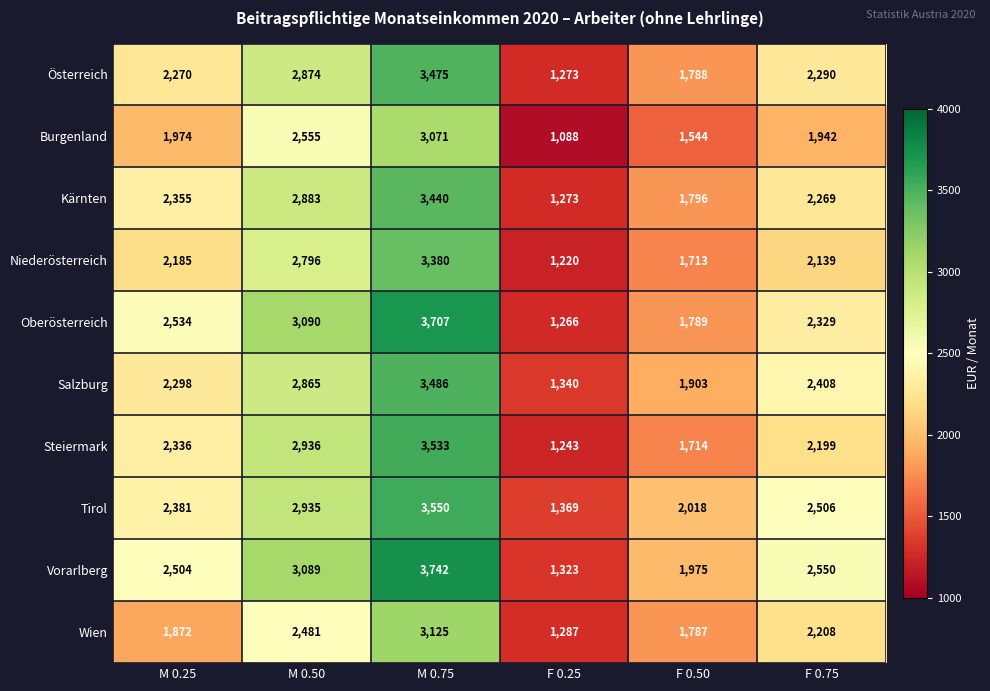

Rank the series by their maximum value, from lowest to highest.

Burgenland, Wien, Niederösterreich, Kärnten, Österreich, Salzburg, Steiermark, Tirol, Oberösterreich, Vorarlberg